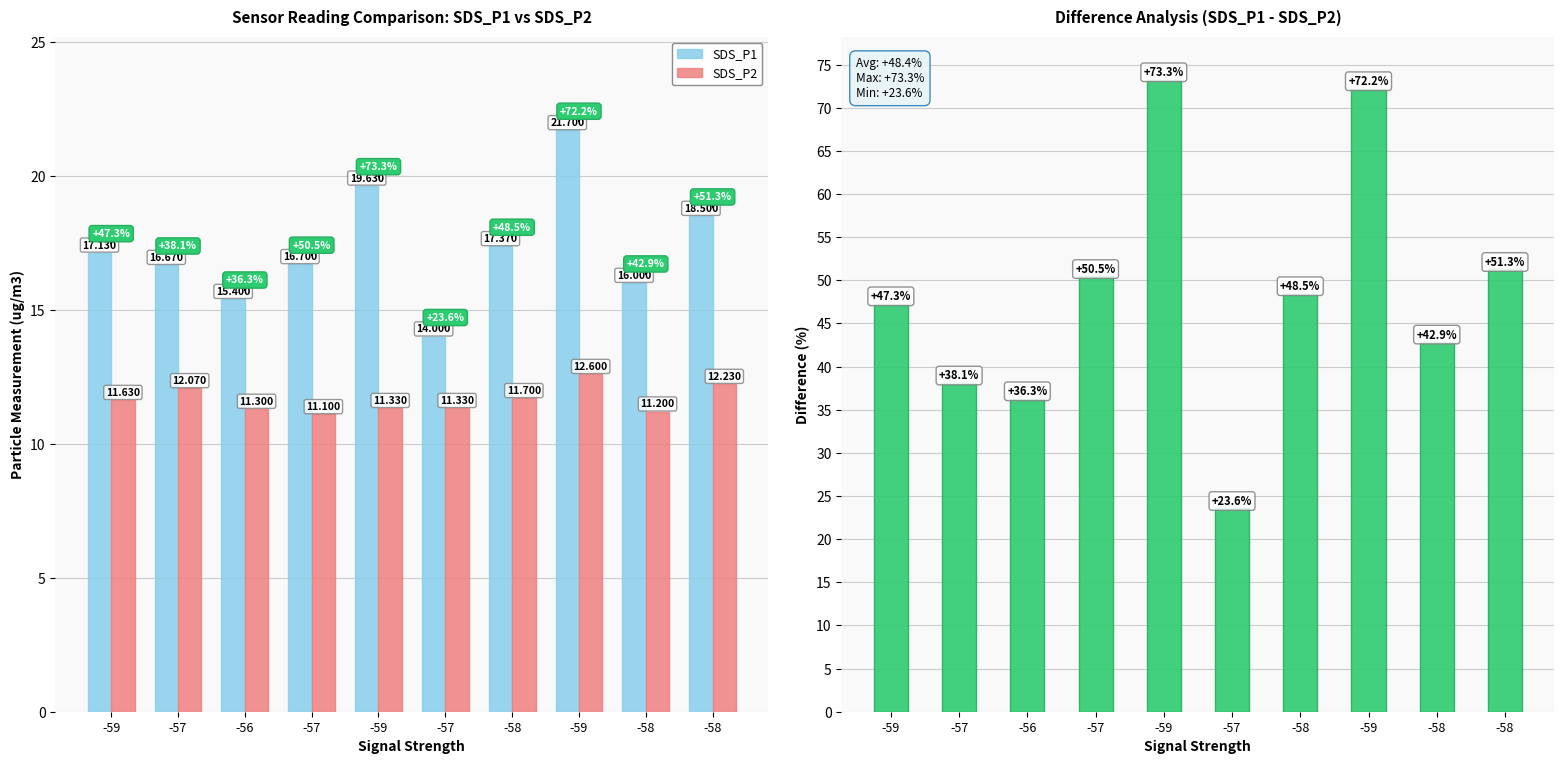

What is the spread (max minus min) of values at -59?

35.7